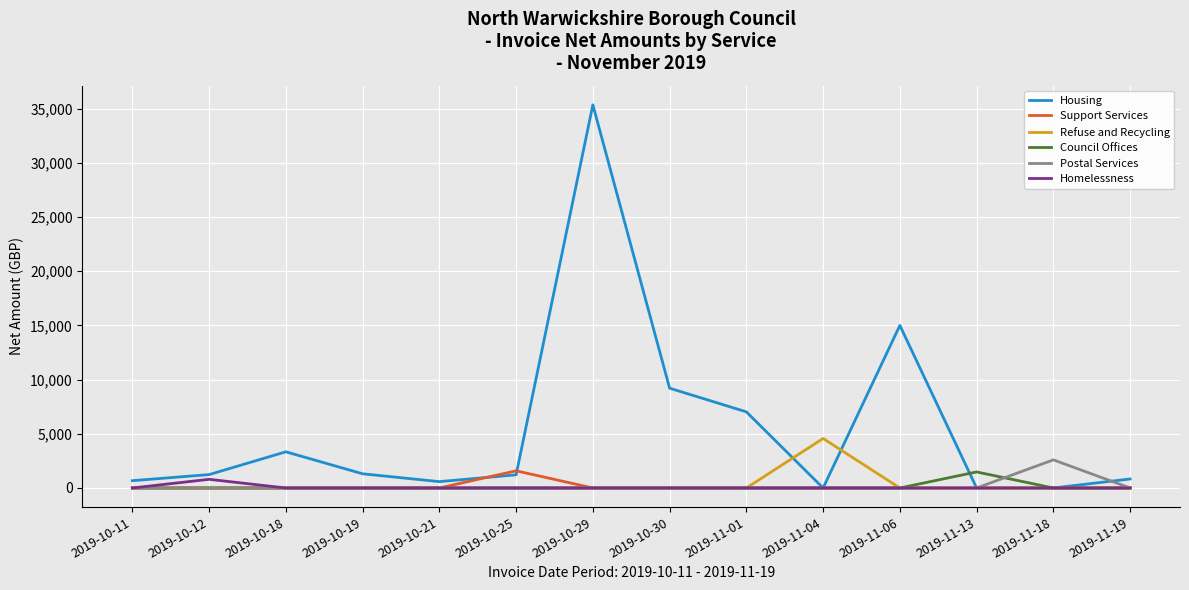

What is the average value of the Postal Services series?

185.5